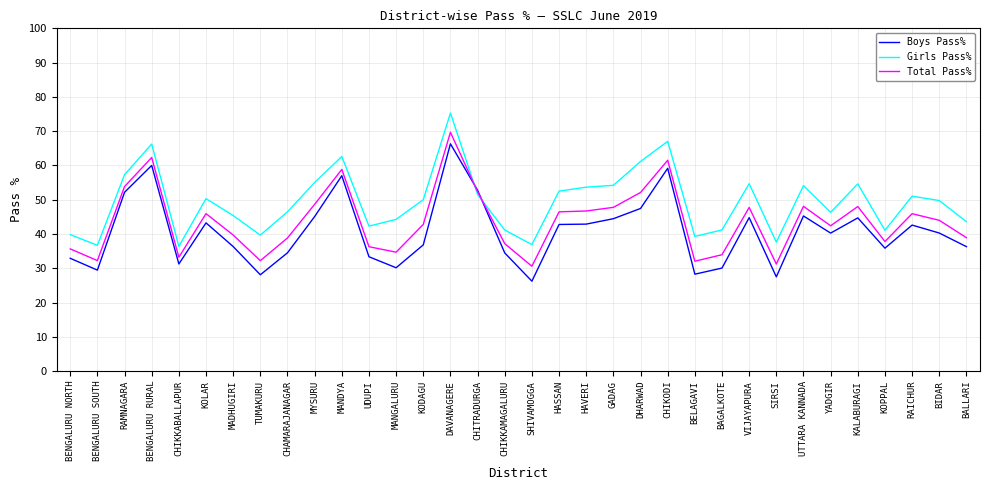

What position from the left is CHIKKABALLAPUR?

5